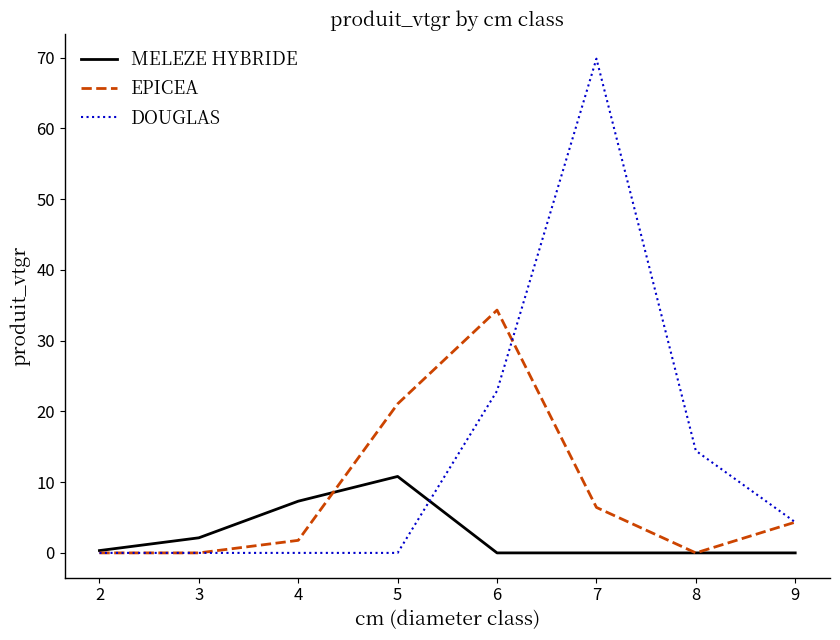

What is the spread (max minus min) of values at 6?

34.3